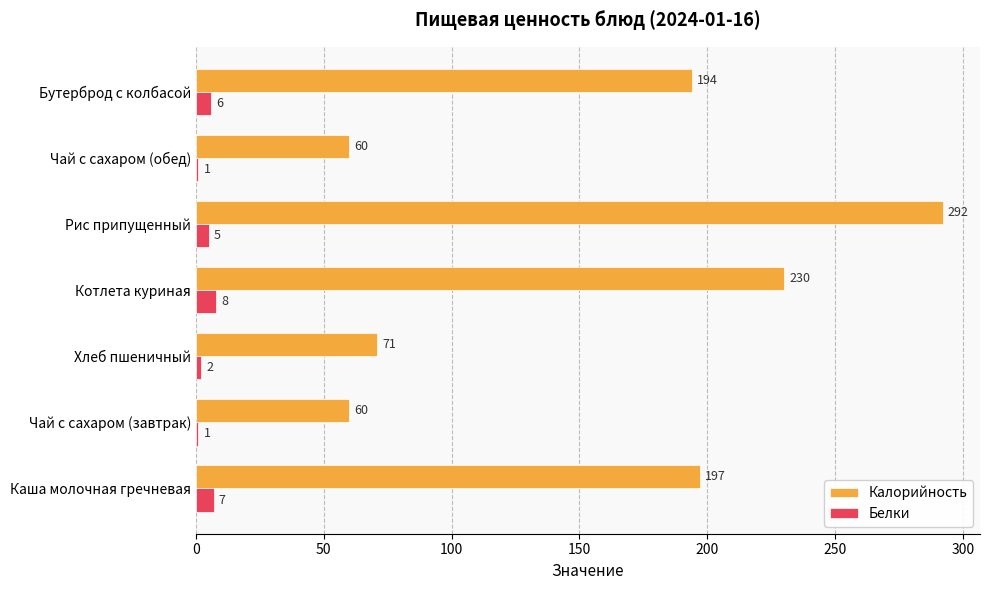

What is the difference between the second highest and minimum values in the Белки series?

6